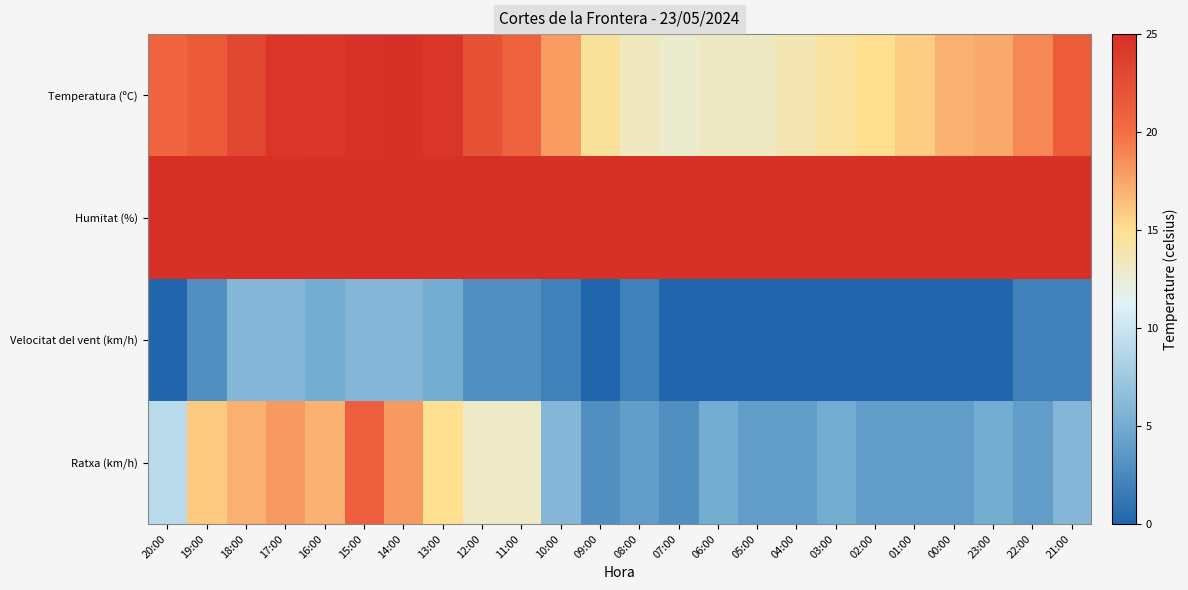

Which label corresponds to the largest value in the chart?

09:00